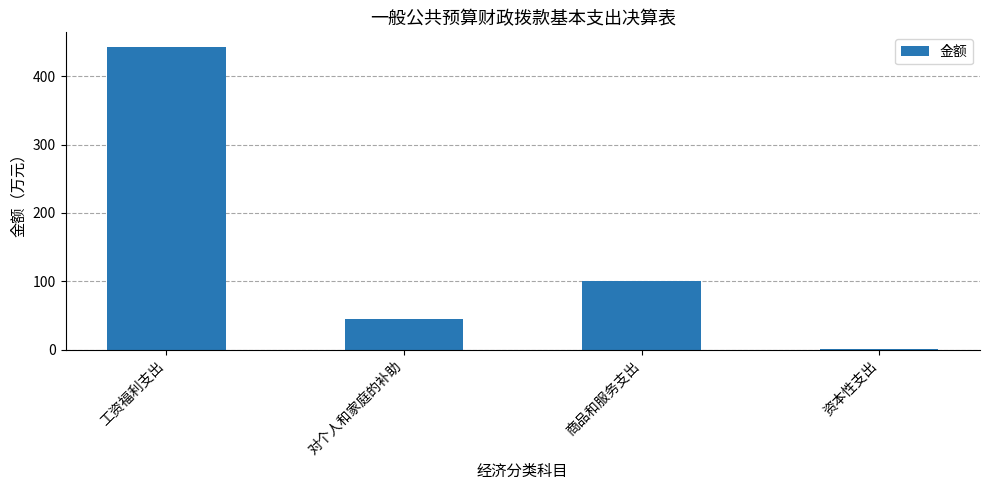

Reading left to right, transcribe all the data shown in this chart.

442.2	44.2	101.0	0.5